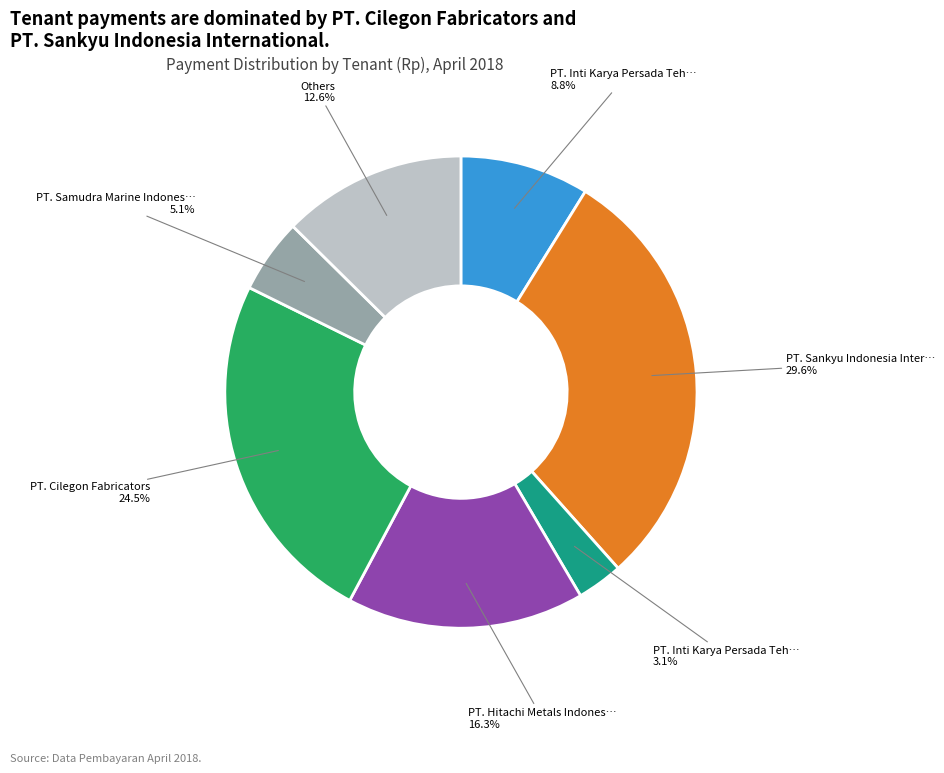

Is there any slice that represents more than half of the pie?

No